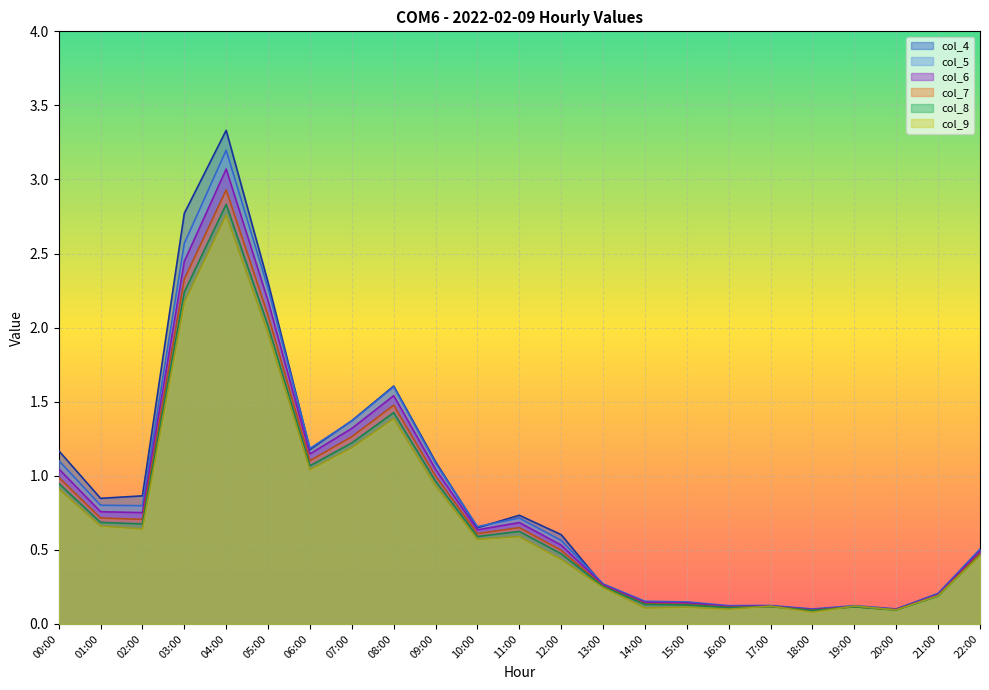

Where is col_9 nearest to the value 1?

06:00